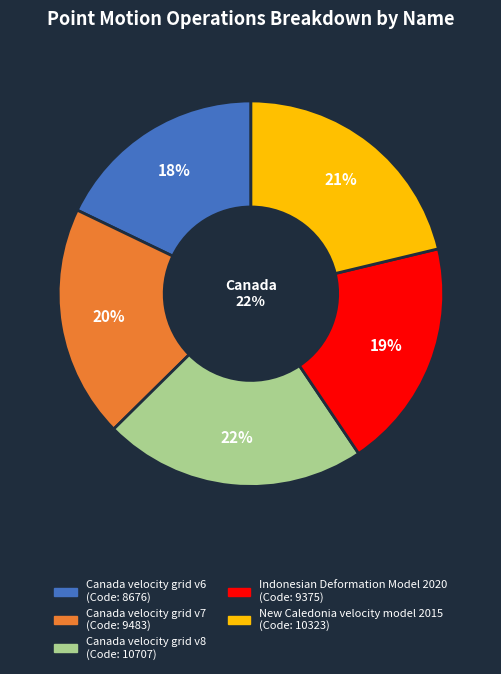

Is it true that Canada velocity grid v7 is 20% of the pie?

True